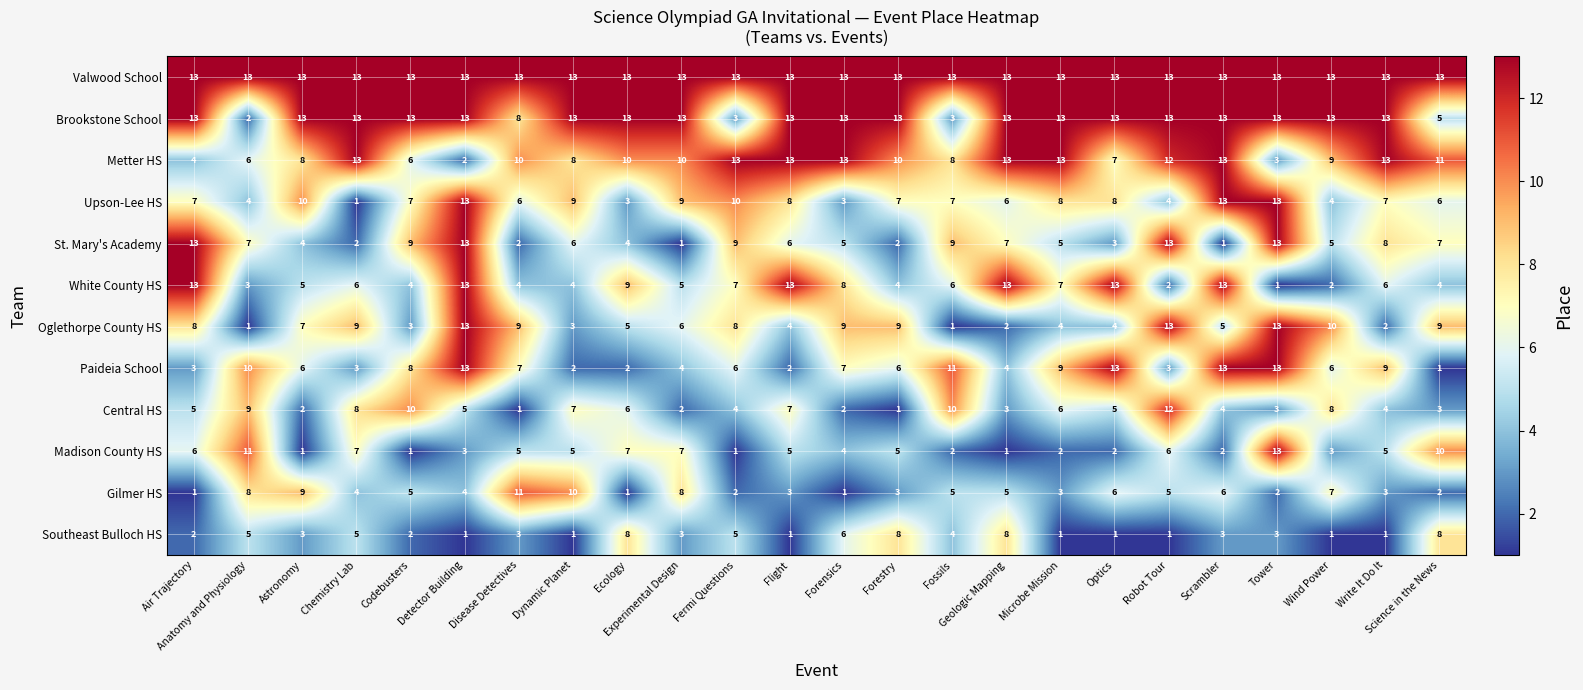

What is the maximum value shown in the chart?

13